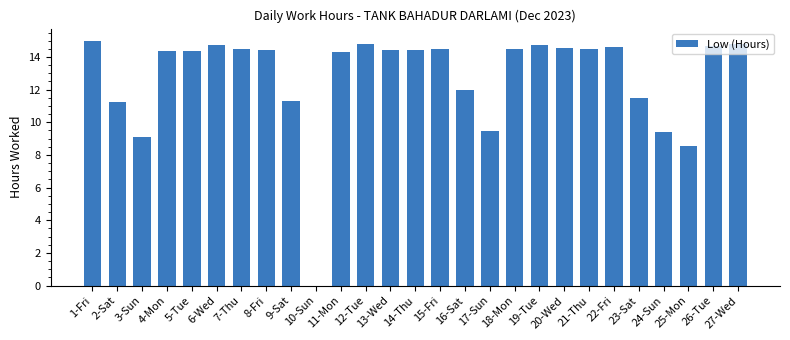

The value at 22-Fri is 14.6. True or false?

True